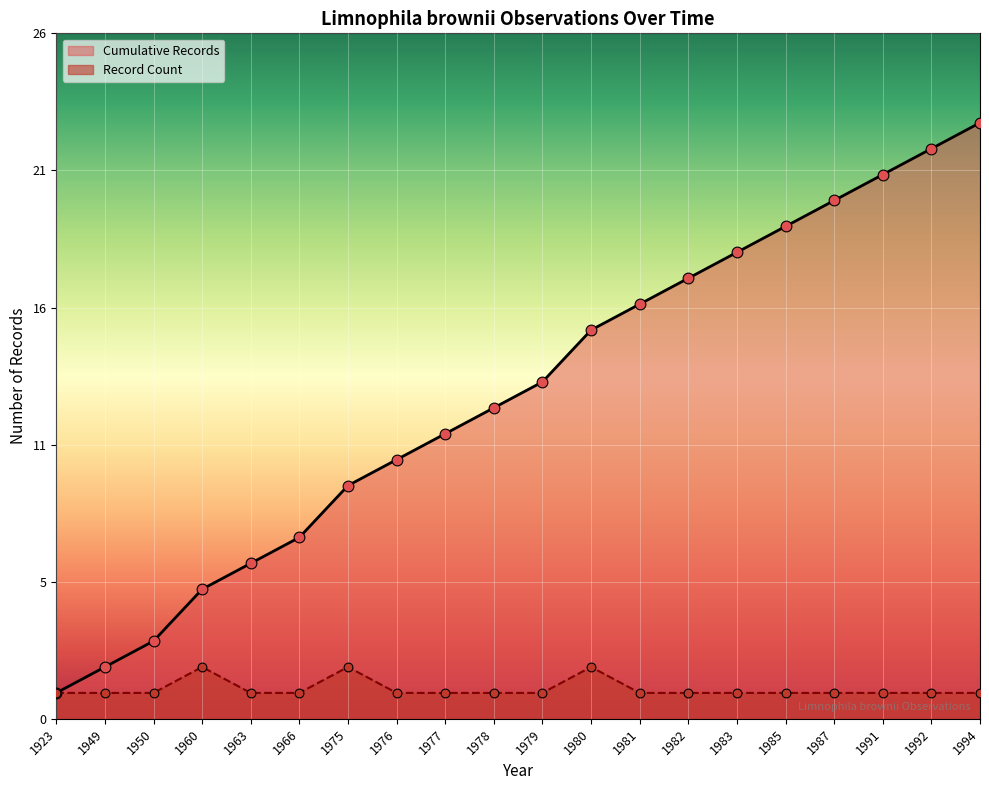

What are all the series names shown in the legend?

Cumulative Records, Record Count